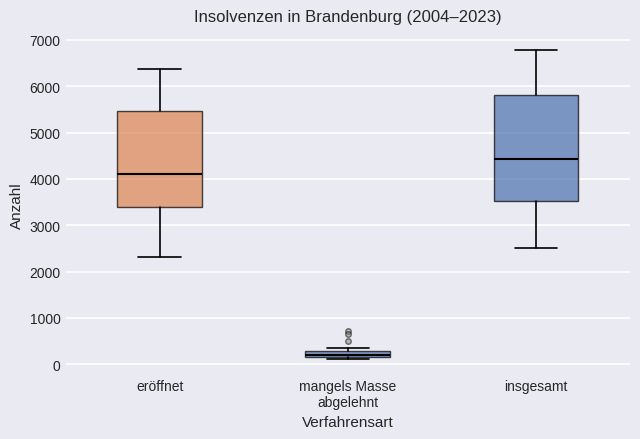

Which box's median line is the highest?

insgesamt